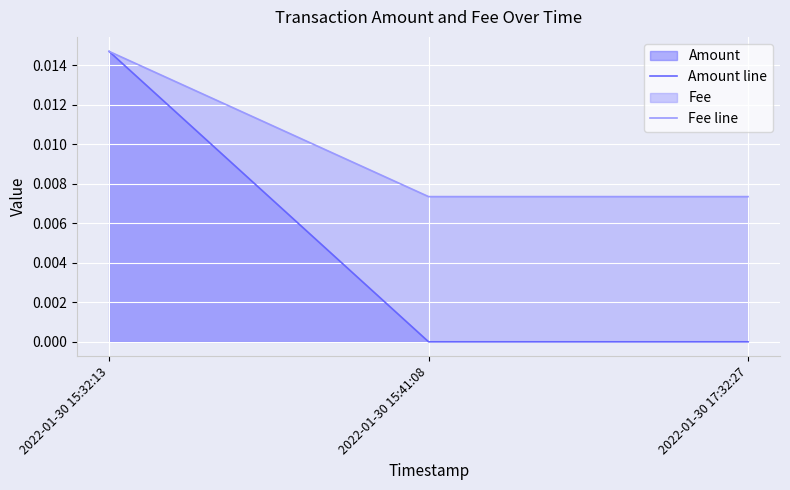

Reading left to right, what are all the values shown in this chart?

Amount line: 2022-01-30 15:32:13=0.0	2022-01-30 15:41:08=0.0	2022-01-30 17:32:27=0.0
Fee line: 2022-01-30 15:32:13=0.0	2022-01-30 15:41:08=0.0	2022-01-30 17:32:27=0.0